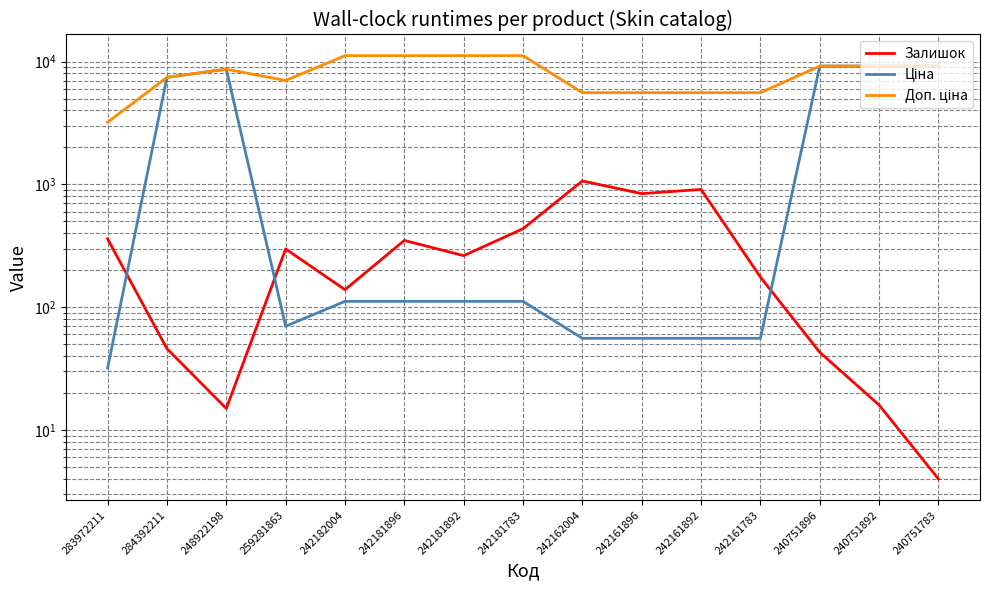

The value of Доп. ціна at 283972211 is 3205.0. True or false?

True